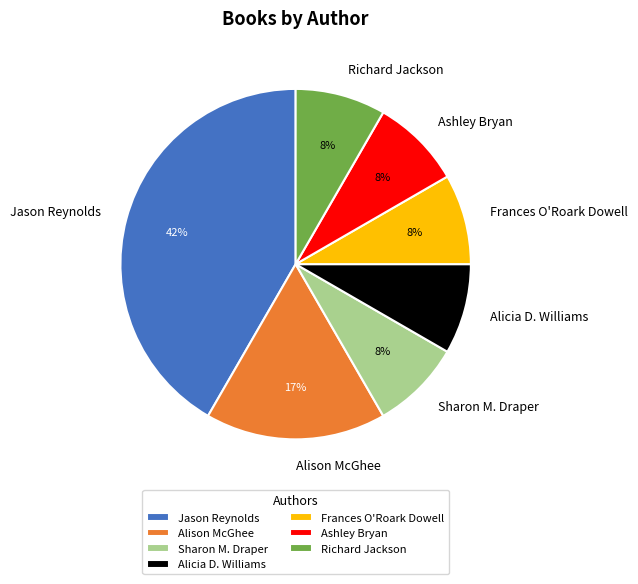

Is the sum of Ashley Bryan and Richard Jackson greater than half?

No